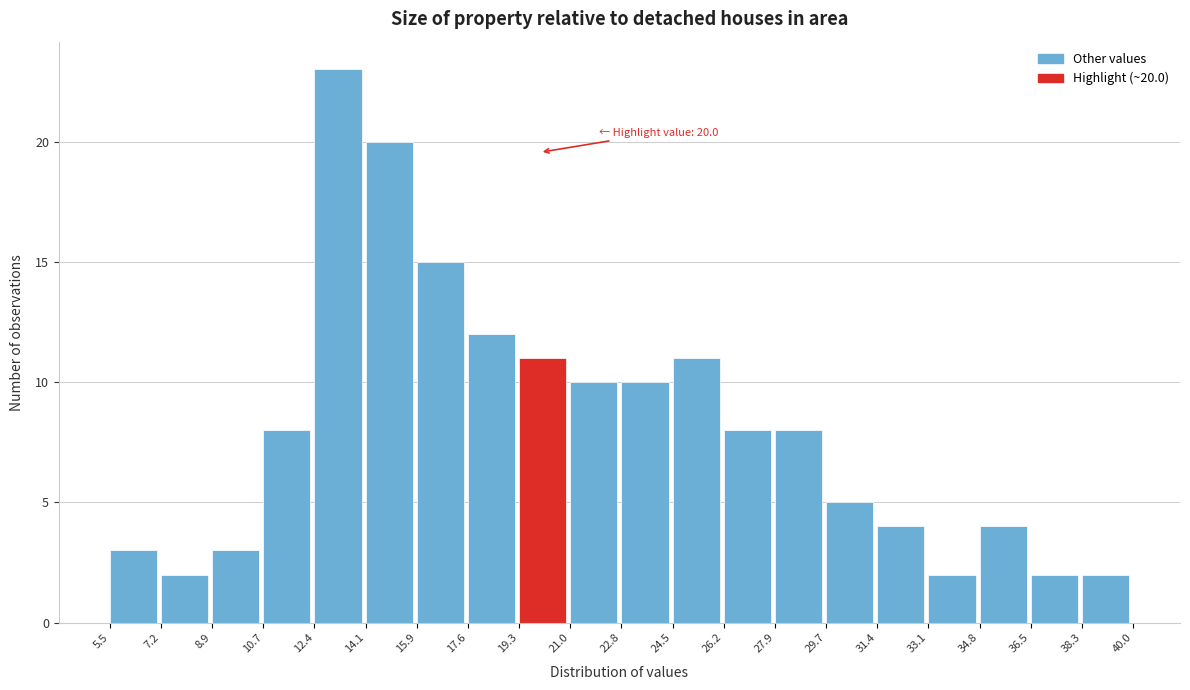

Which range on the x-axis has the tallest bar?

12.4 to 14.1